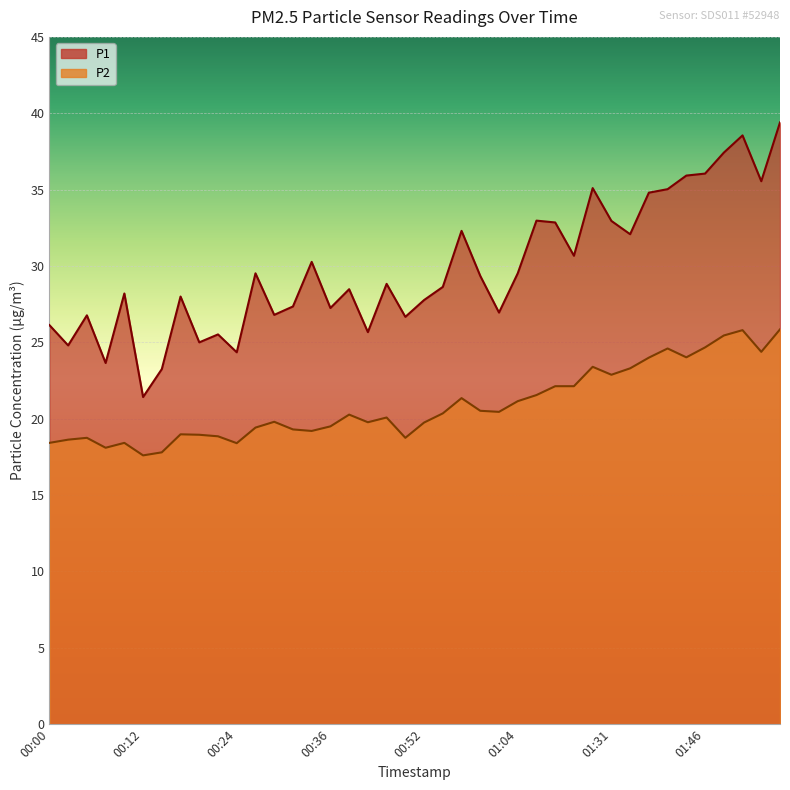

Between 01:18 and 00:17, which is larger?

01:18